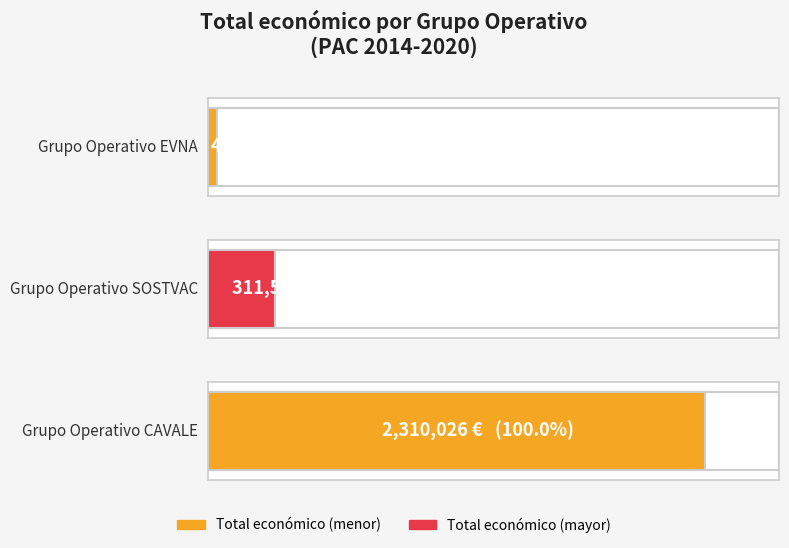

What position from the left is CAVALE?

3